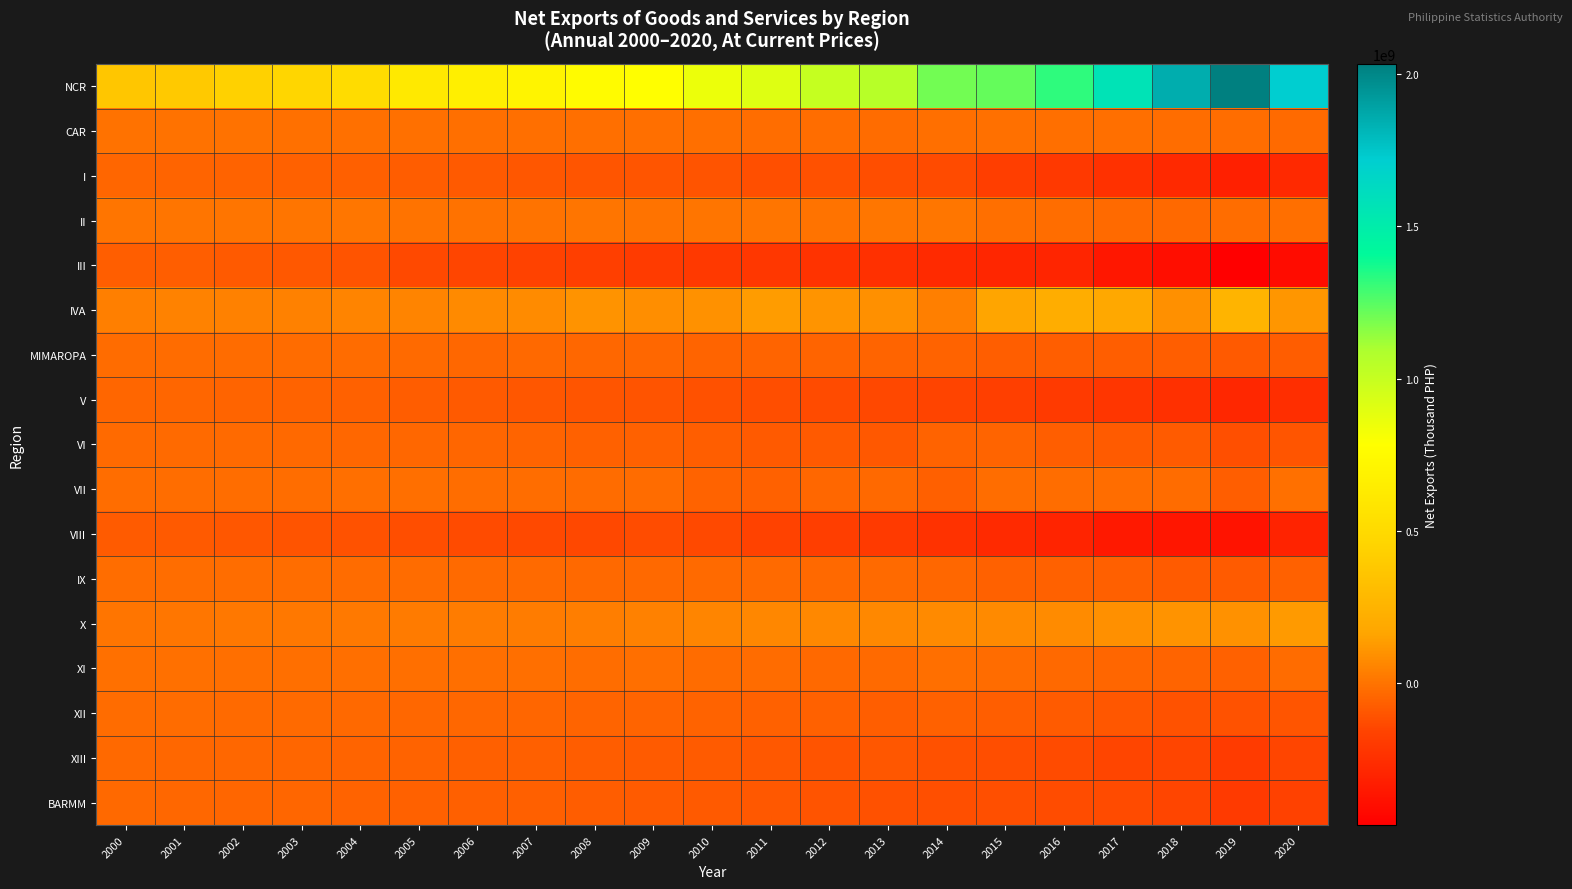

How many distinct data groups are displayed?

17